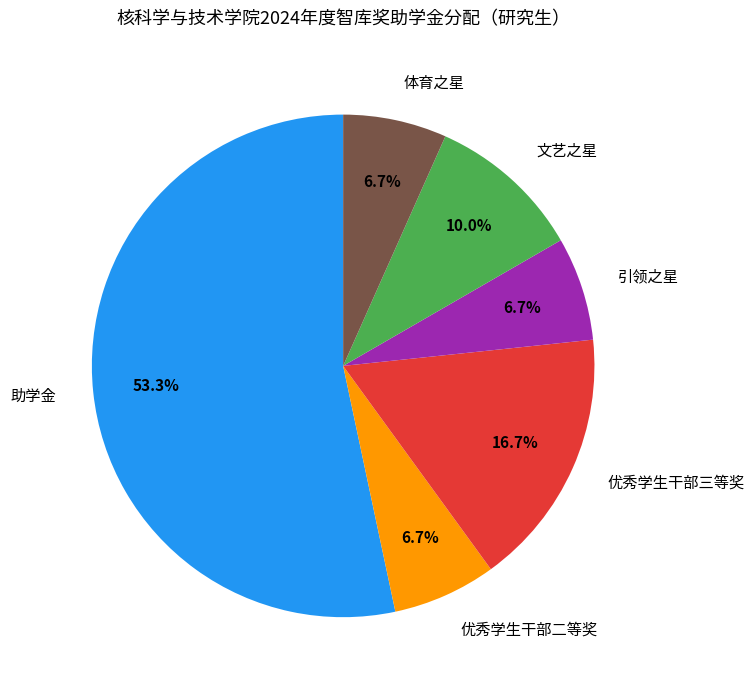

Between 助学金 and 优秀学生干部三等奖, which is larger?

助学金